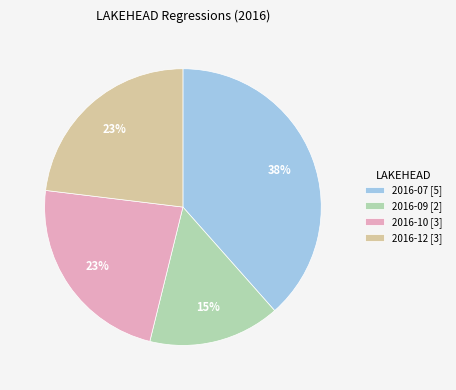

Is 2016-12 [3] the majority of the pie?

No